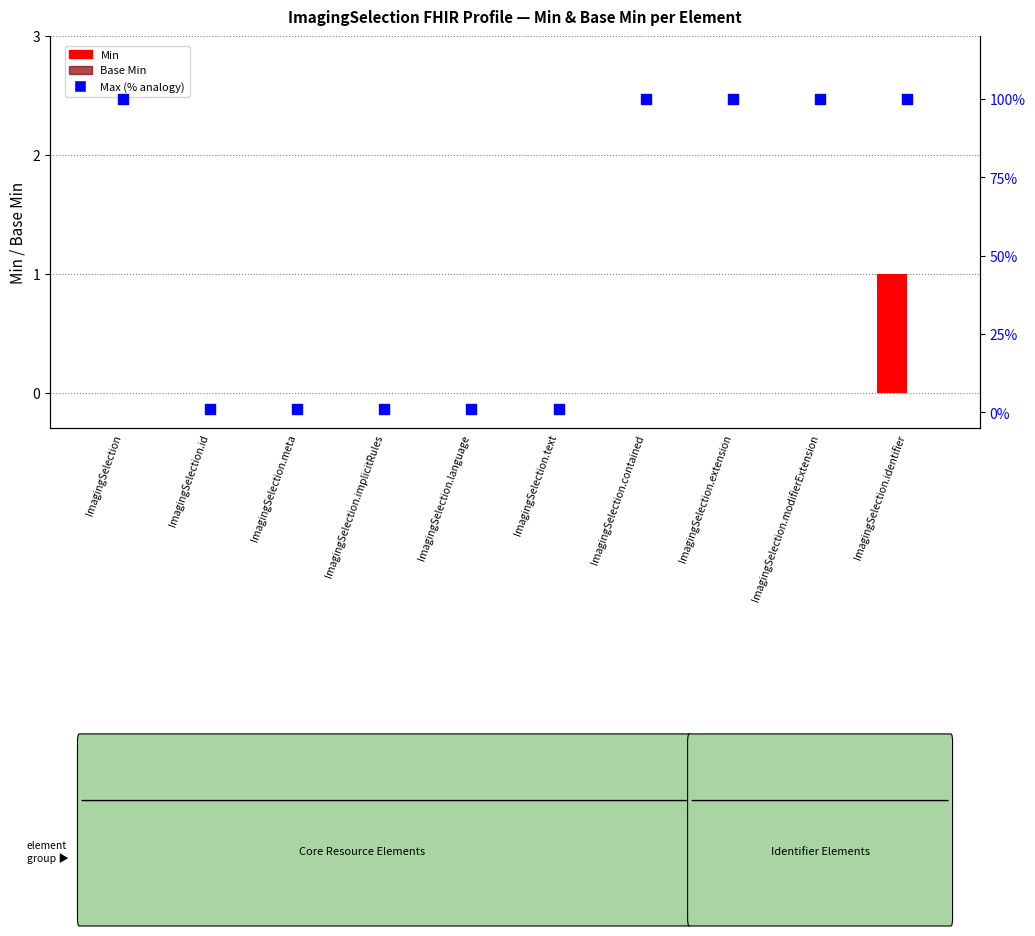

What is the total value across all series at ImagingSelection.identifier?

101